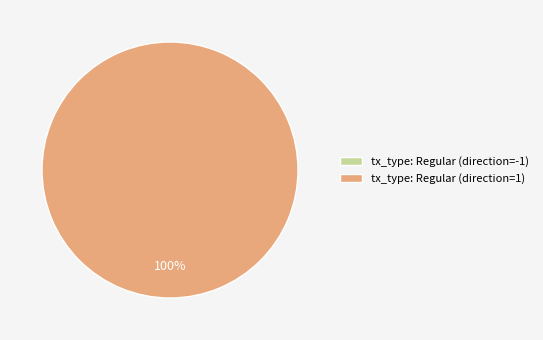

Which slice is the largest?

tx_type: Regular (direction=1)